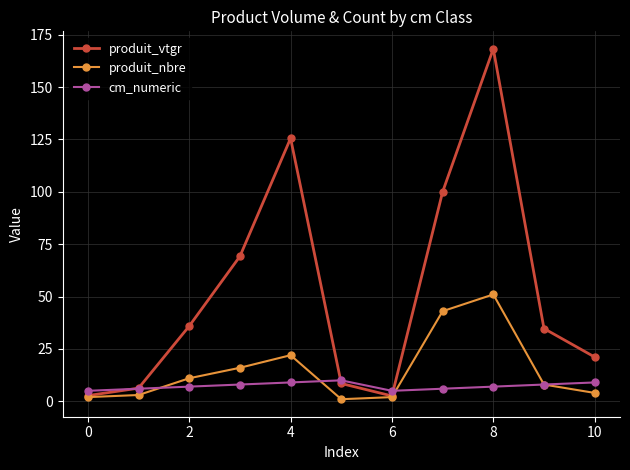

List the series in order of their overall mean, lowest first.

cm_numeric, produit_nbre, produit_vtgr